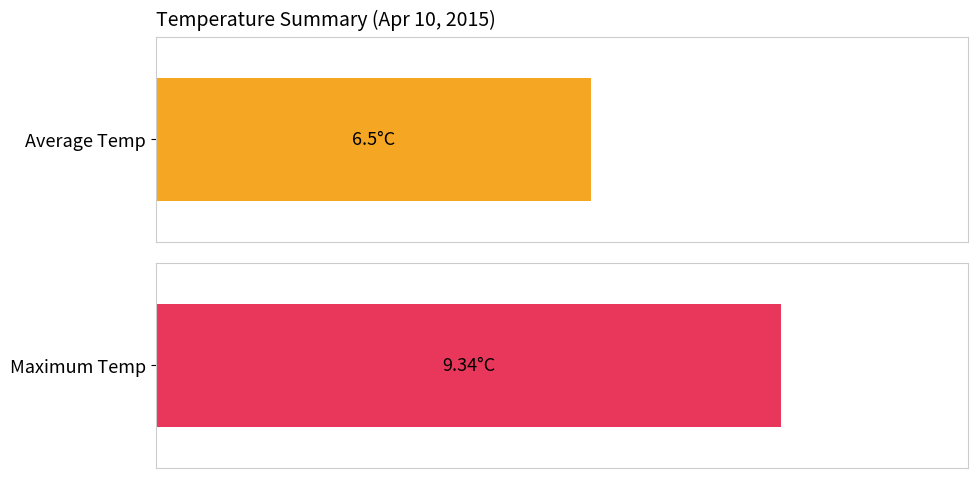

Is the value of Maximum utilization at 16:22:50 greater than the value of Average utilization at 06:22:50?

Yes